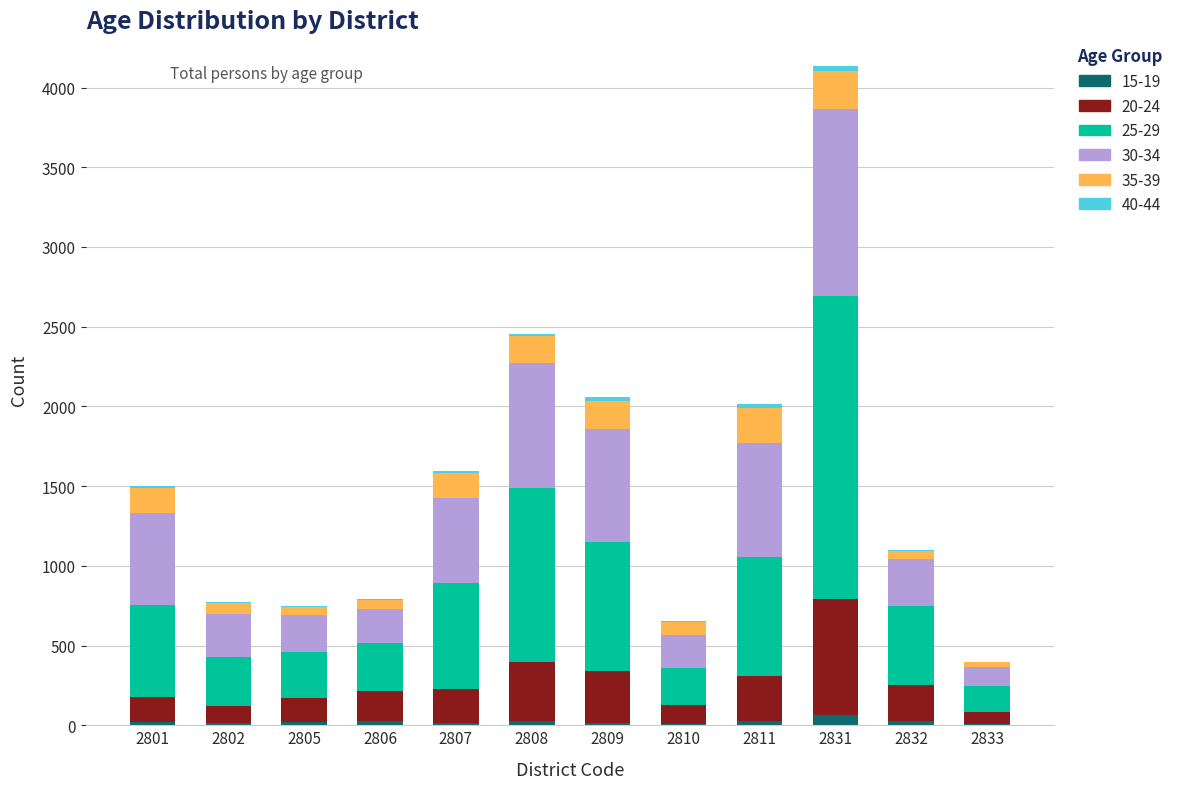

The 35-39 series shows 172 at 2808. True or false?

True